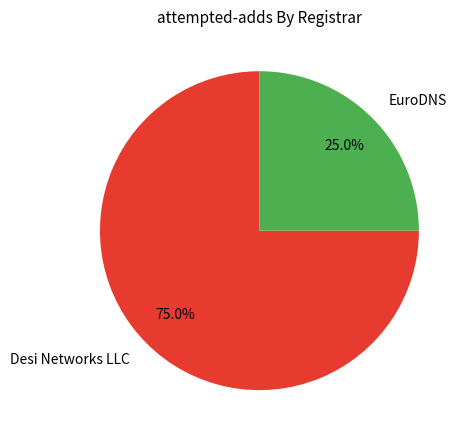

Combined, what portion of the pie is Desi Networks LLC and EuroDNS?

100.0%